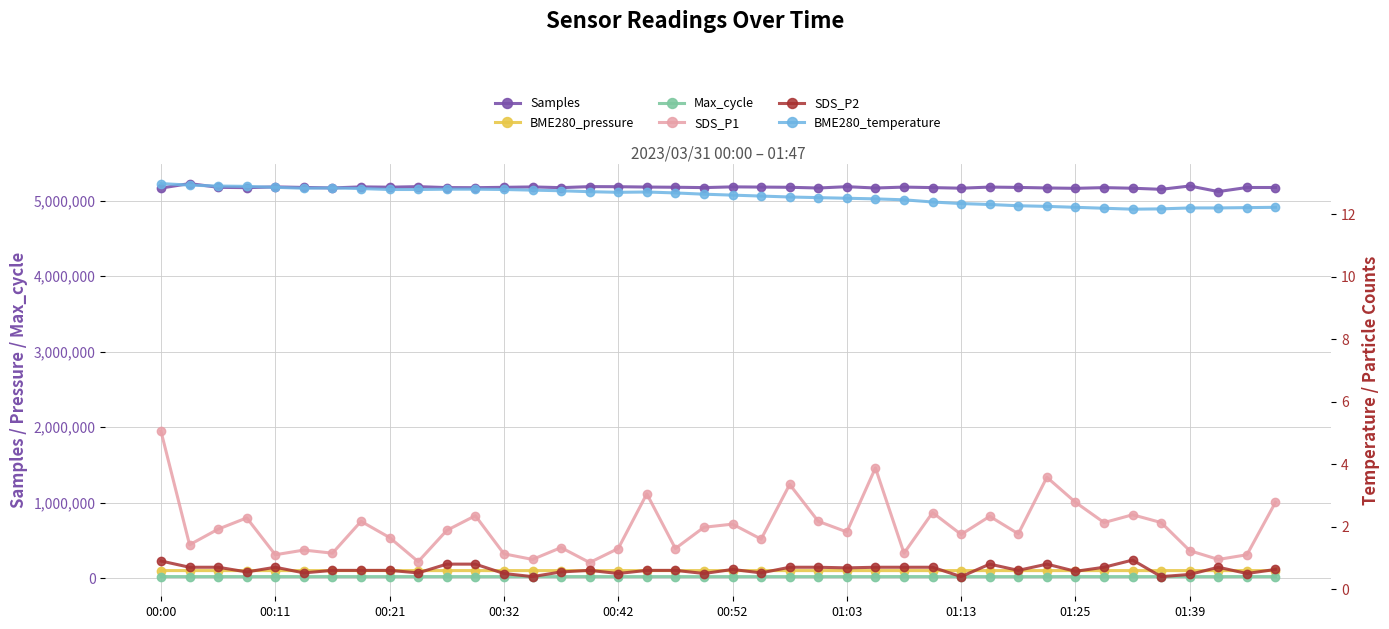

What is the highest value of the Samples series?

5226227.0